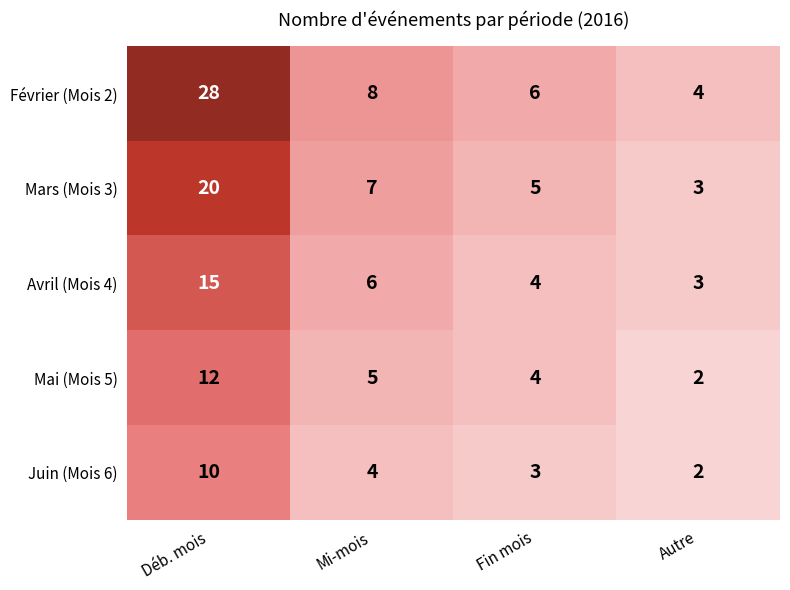

Which label corresponds to the largest value in the chart?

Déb. mois